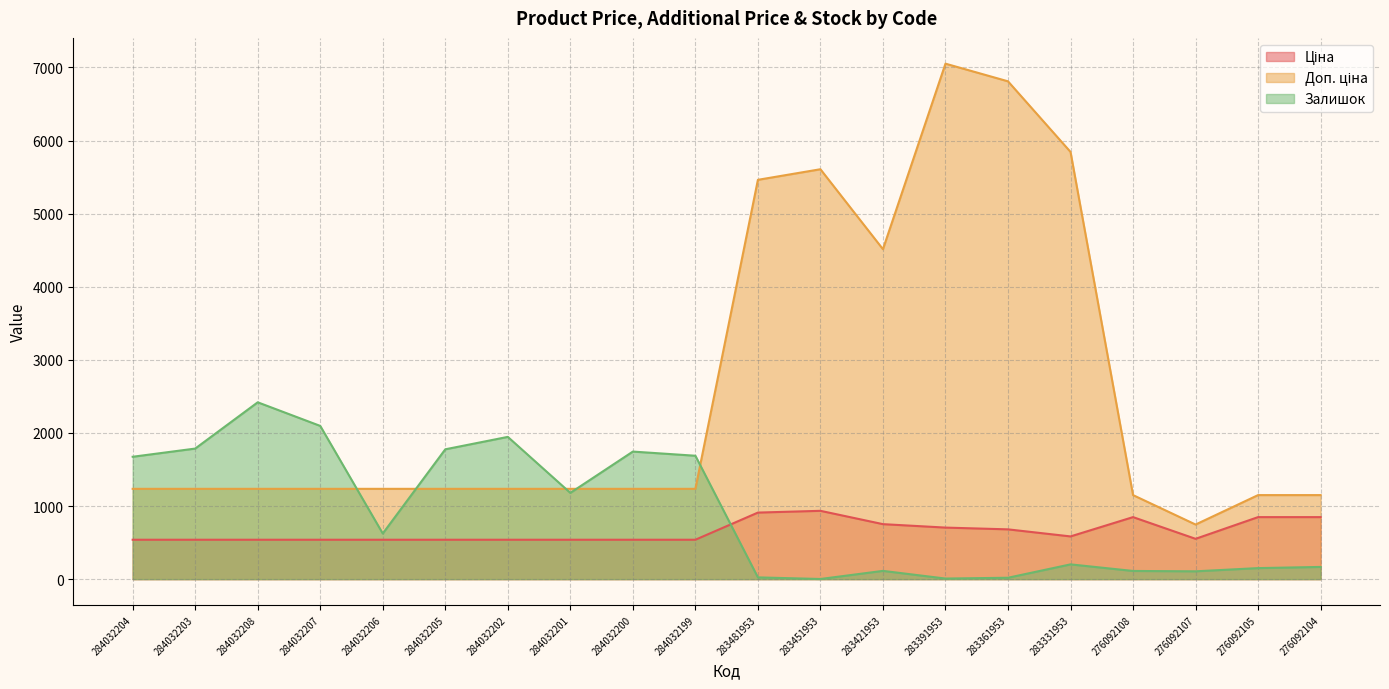

Which series has the widest spread of values?

Доп. ціна